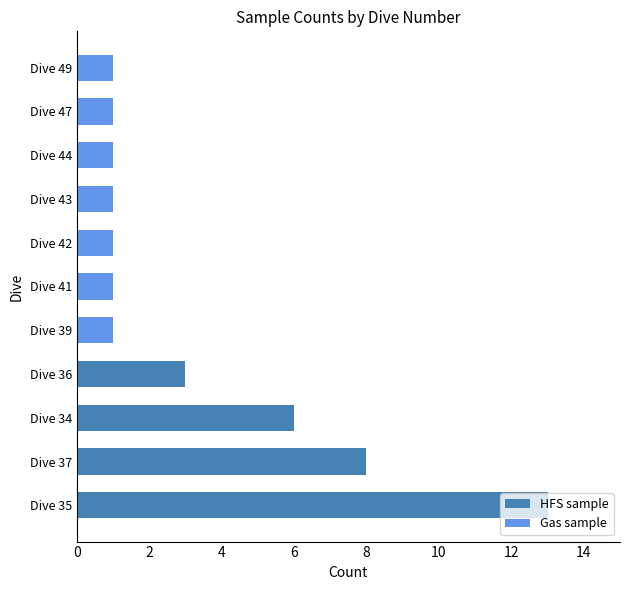

What is the total value across all series at Dive 37?

8